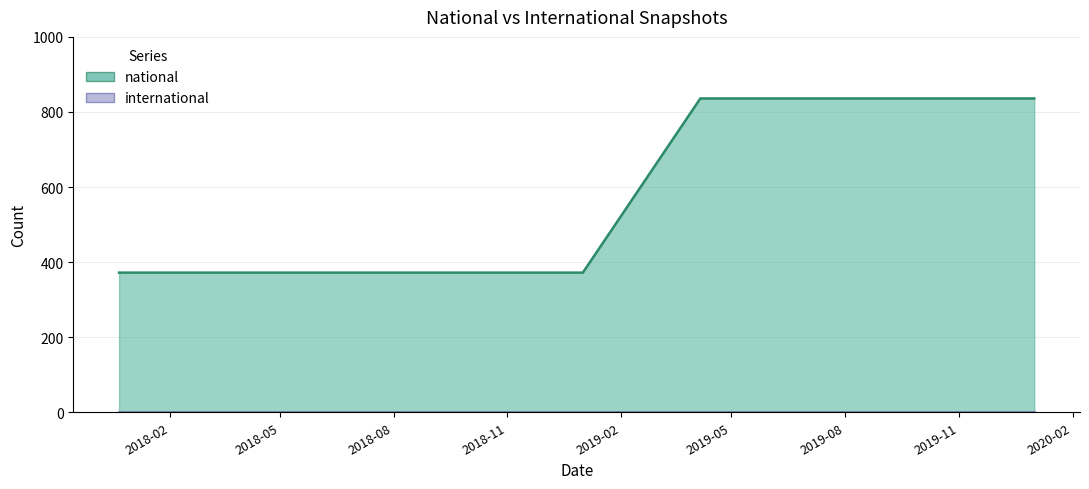

What is the change in value from 2017-12-22 to 2020-01-01?

+464